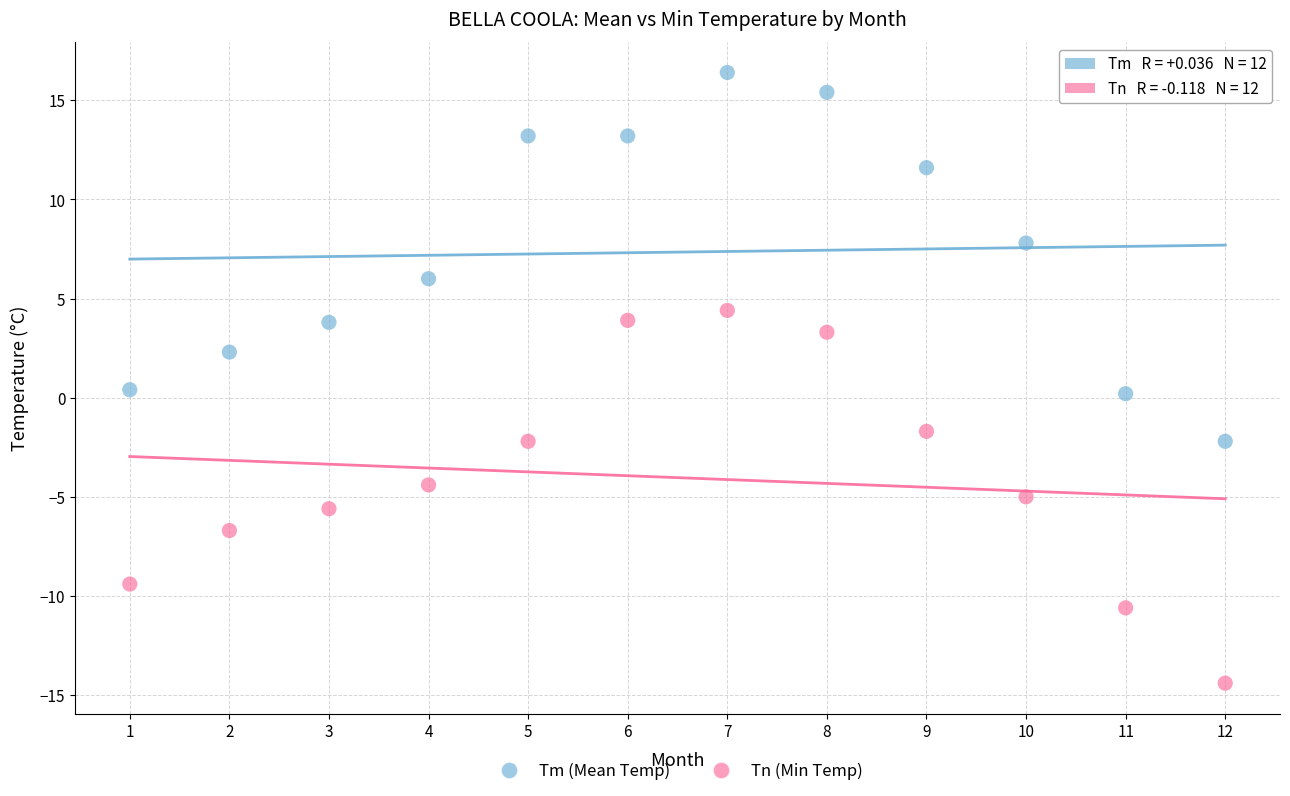

Which series contains the highest Y value?

Tm (Mean Temp)